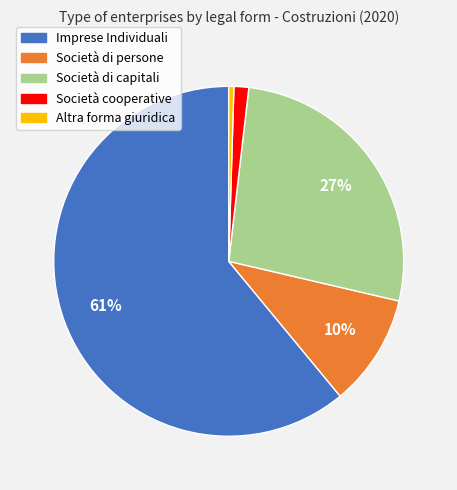

What is the largest slice in the pie chart?

Imprese Individuali